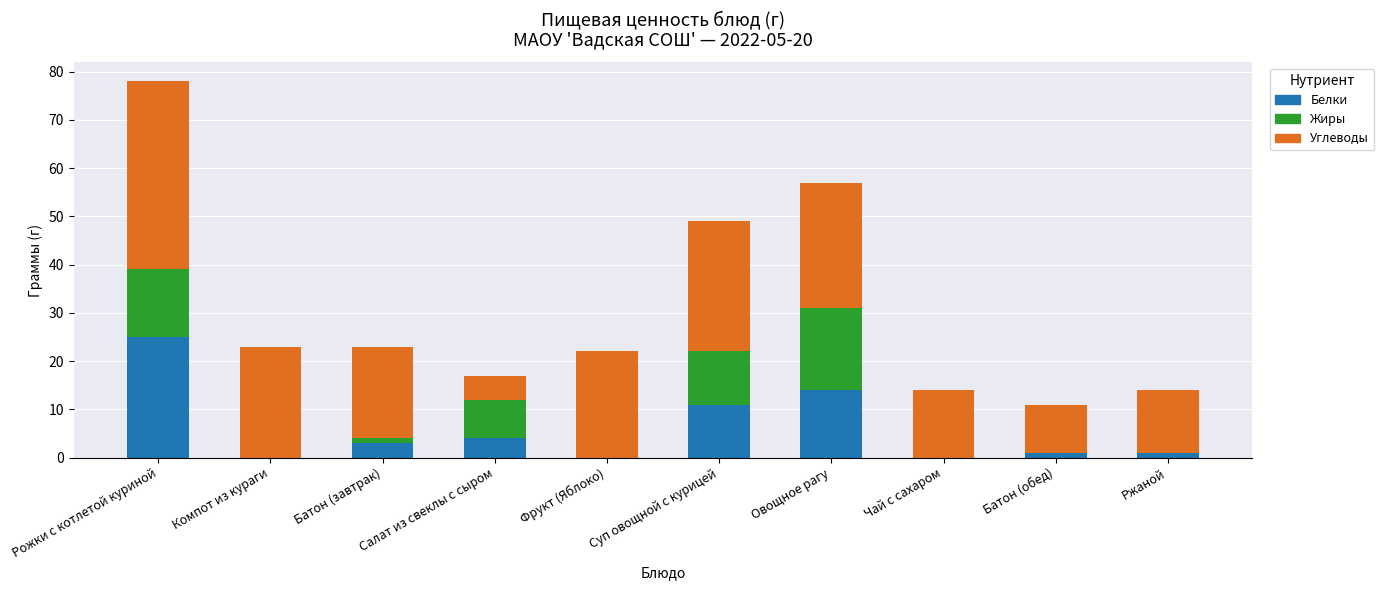

What is the highest value of the Белки series?

25